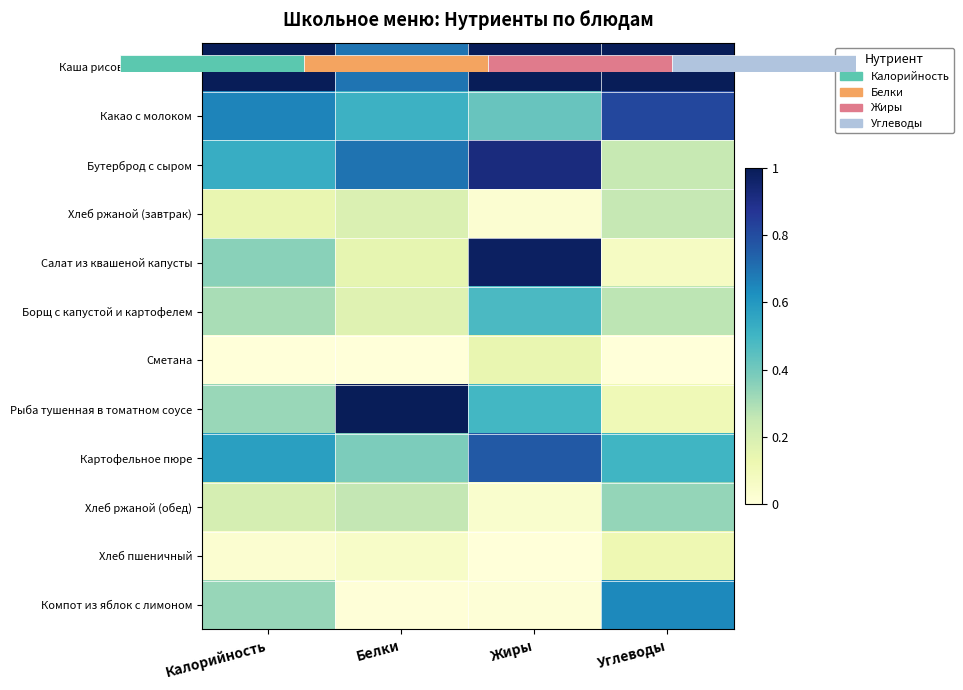

Between Калорийность and Углеводы, which series saw the biggest shift?

Компот из яблок с лимоном